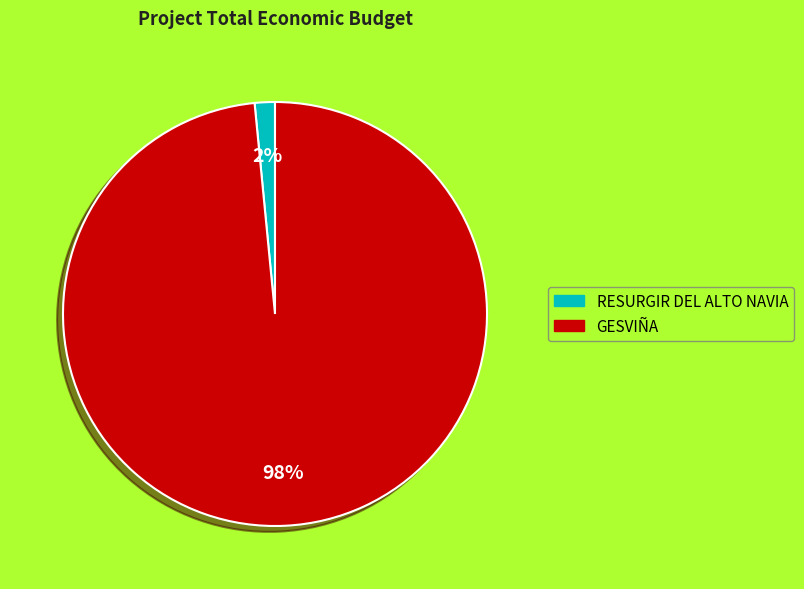

Which has a higher value, RESURGIR DEL ALTO NAVIA or GESVIÑA?

GESVIÑA